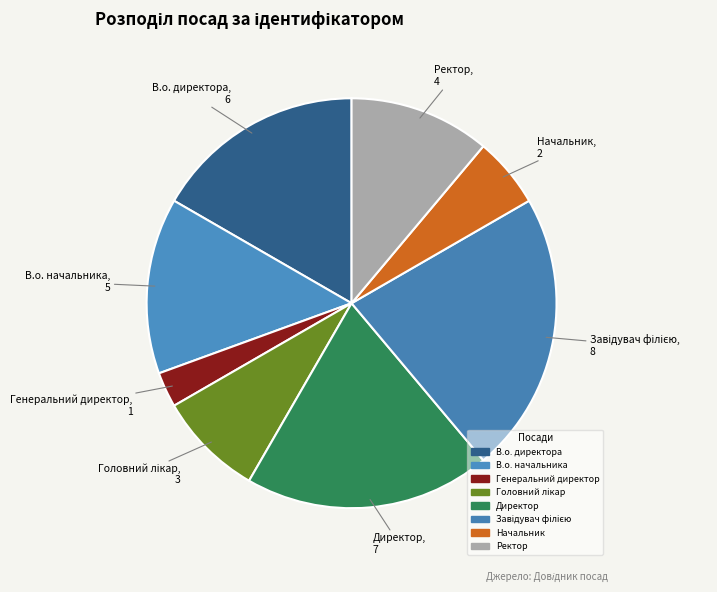

To the nearest percent, what is the difference between the Головний лікар and Генеральний директор slice percentages?

6%